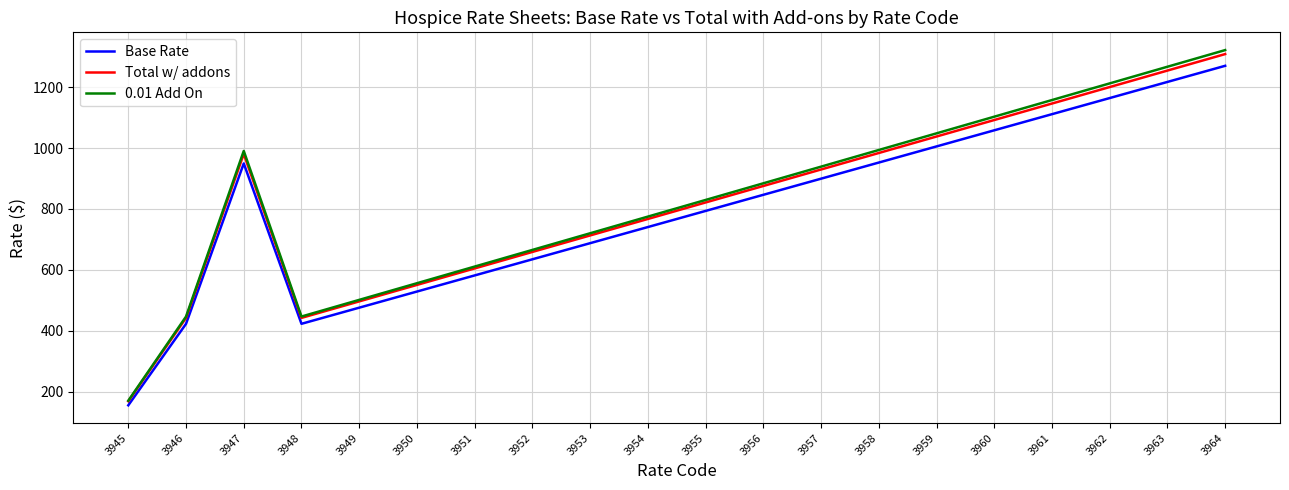

What is the approximate value of 0.01 Add On at 3952?

665.7